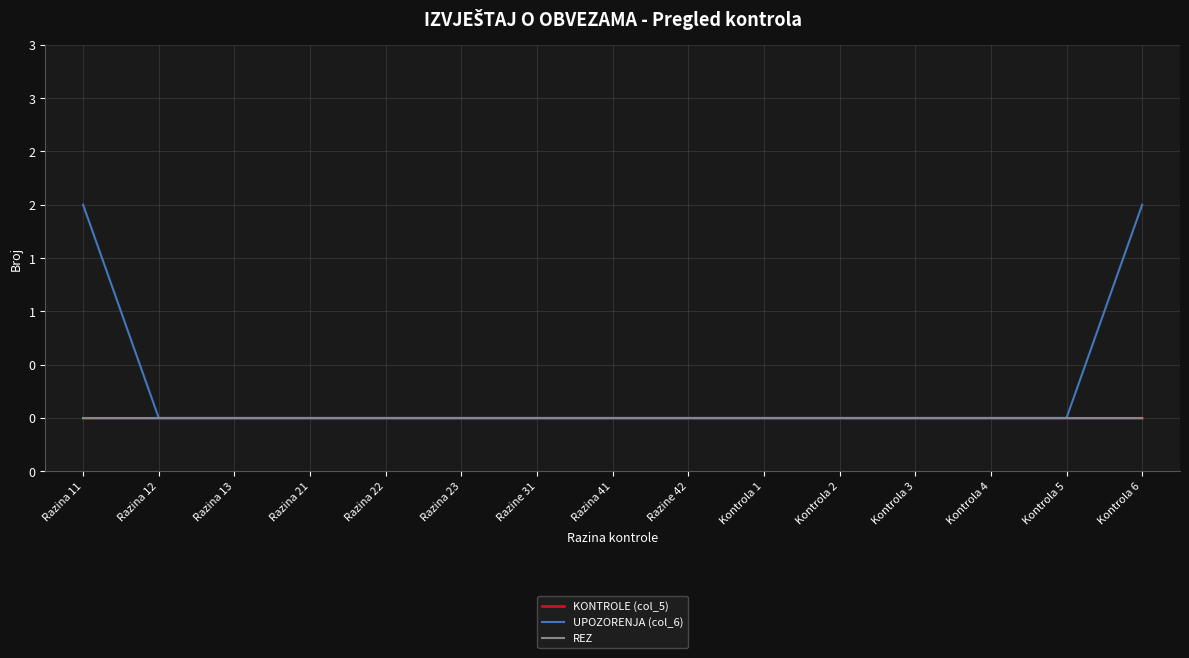

What is the label of the 12th point from the left?

Kontrola 3